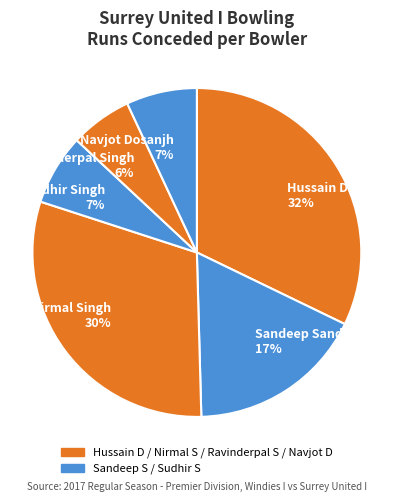

To the nearest percent, what portion does Ravinderpal Singh represent?

6%